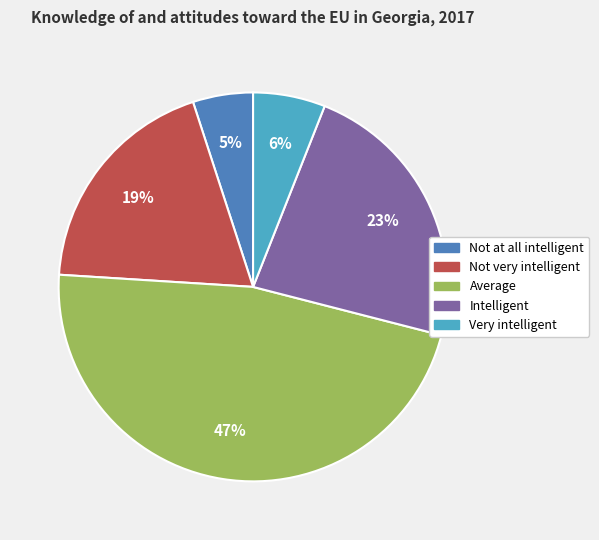

Do Not very intelligent and Intelligent together represent more than half of the pie?

No